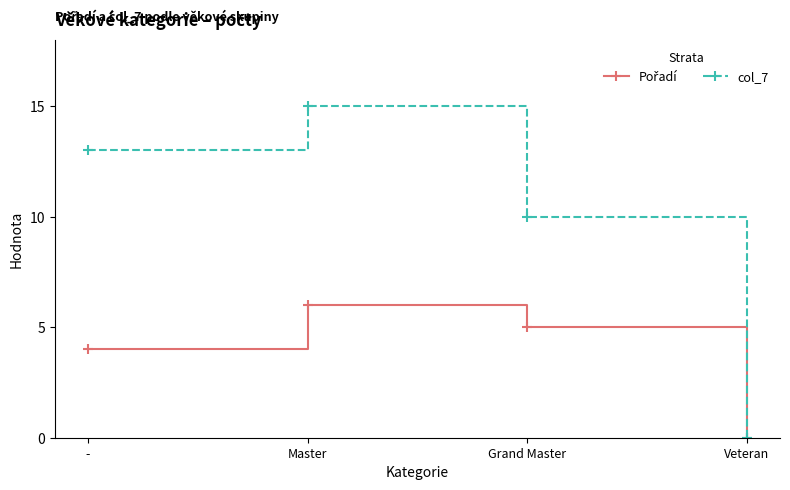

At which category does the chart reach its minimum across all series?

Veteran